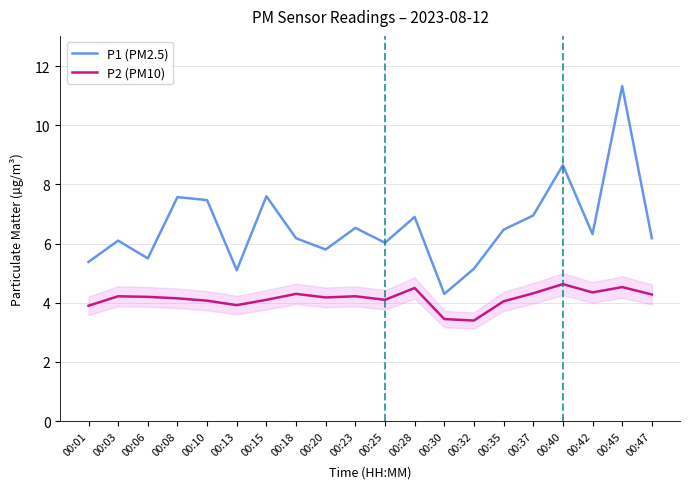

What is the smallest value displayed?

3.4